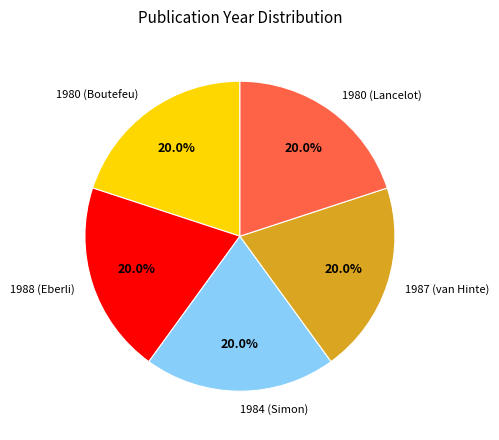

What percentage is the 1984 (Simon) slice, to the nearest percent?

20%